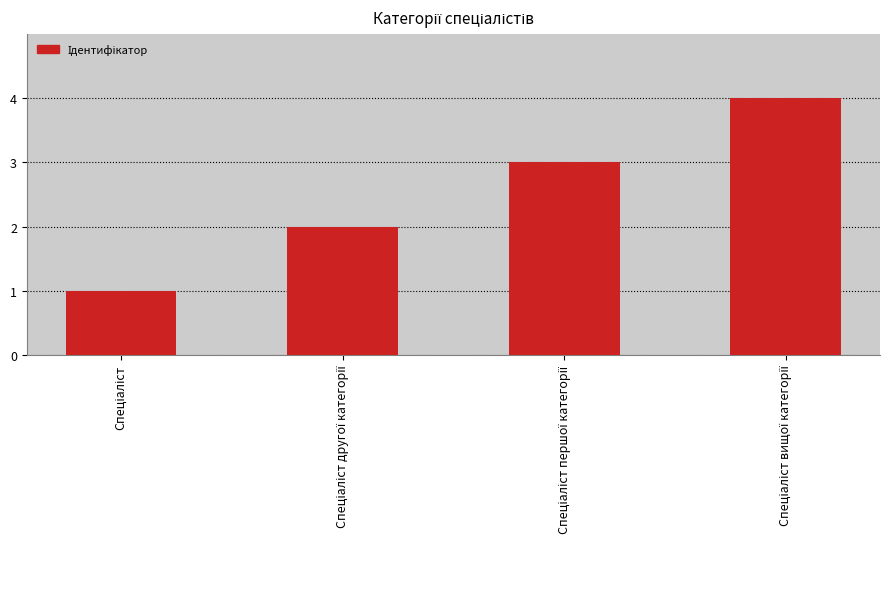

What is the greatest value displayed?

4